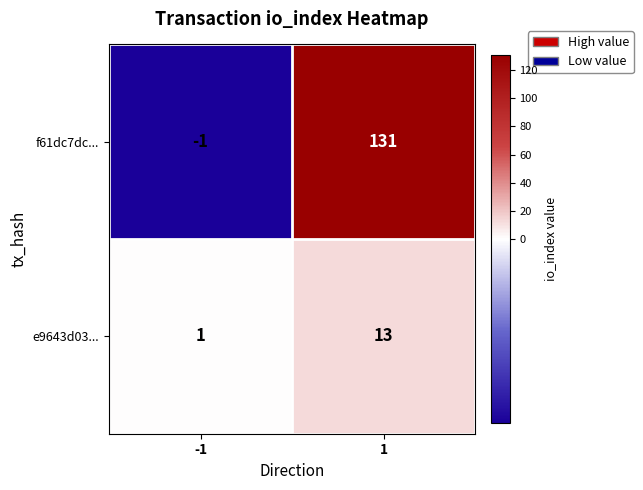

At which category does the chart reach its peak across all series?

1